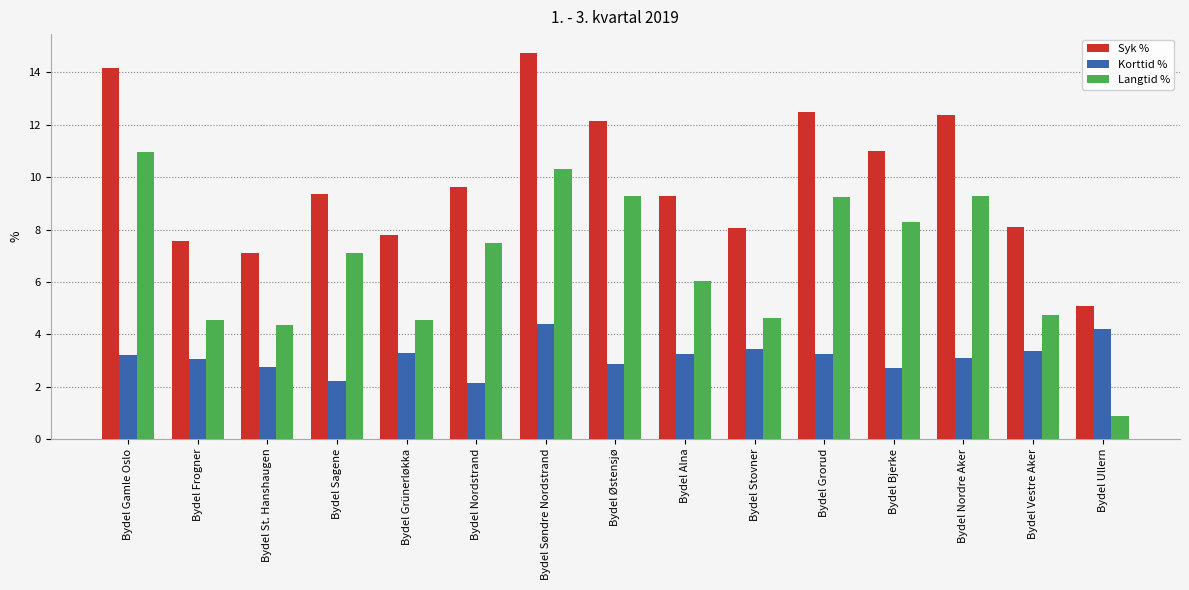

What is the label of the 3rd bar from the right?

Bydel Nordre Aker